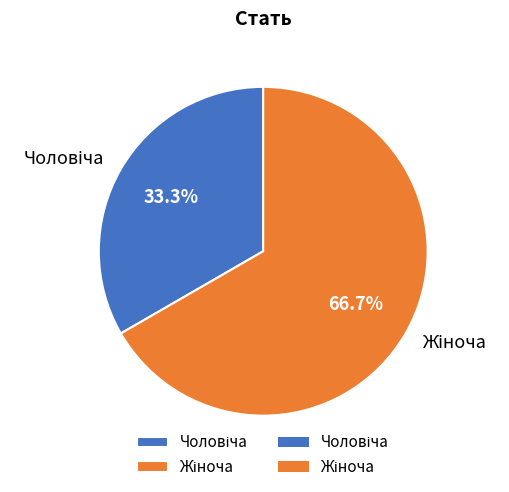

Does any single category account for the majority?

Yes